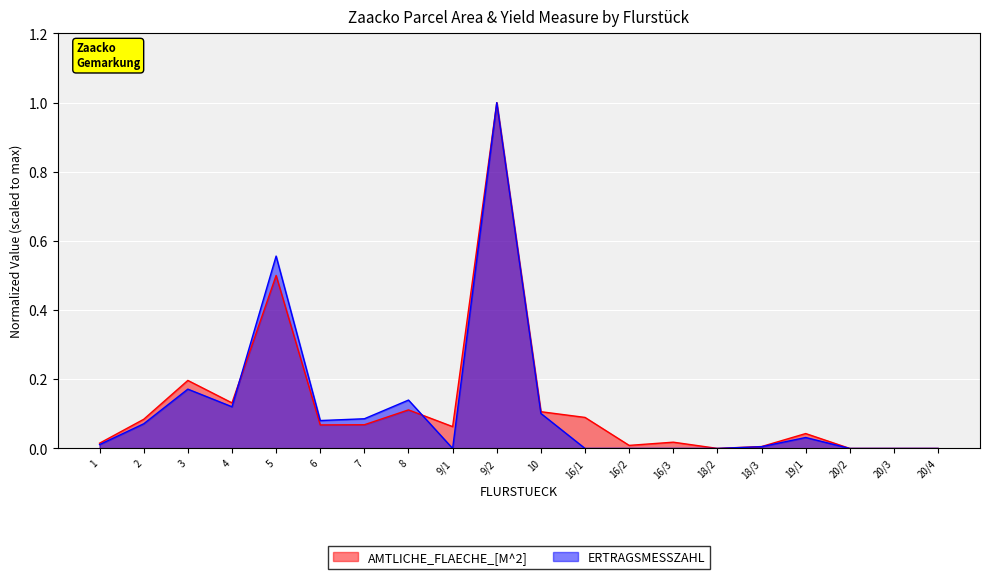

Which label corresponds to the smallest value in the chart?

9/1